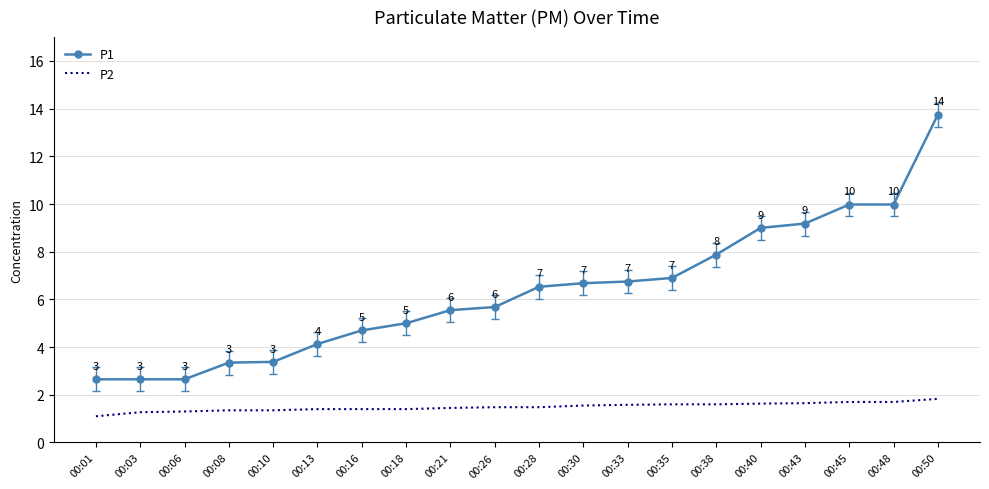

What is the difference between the maximum and second lowest values in the P1 series?

11.1